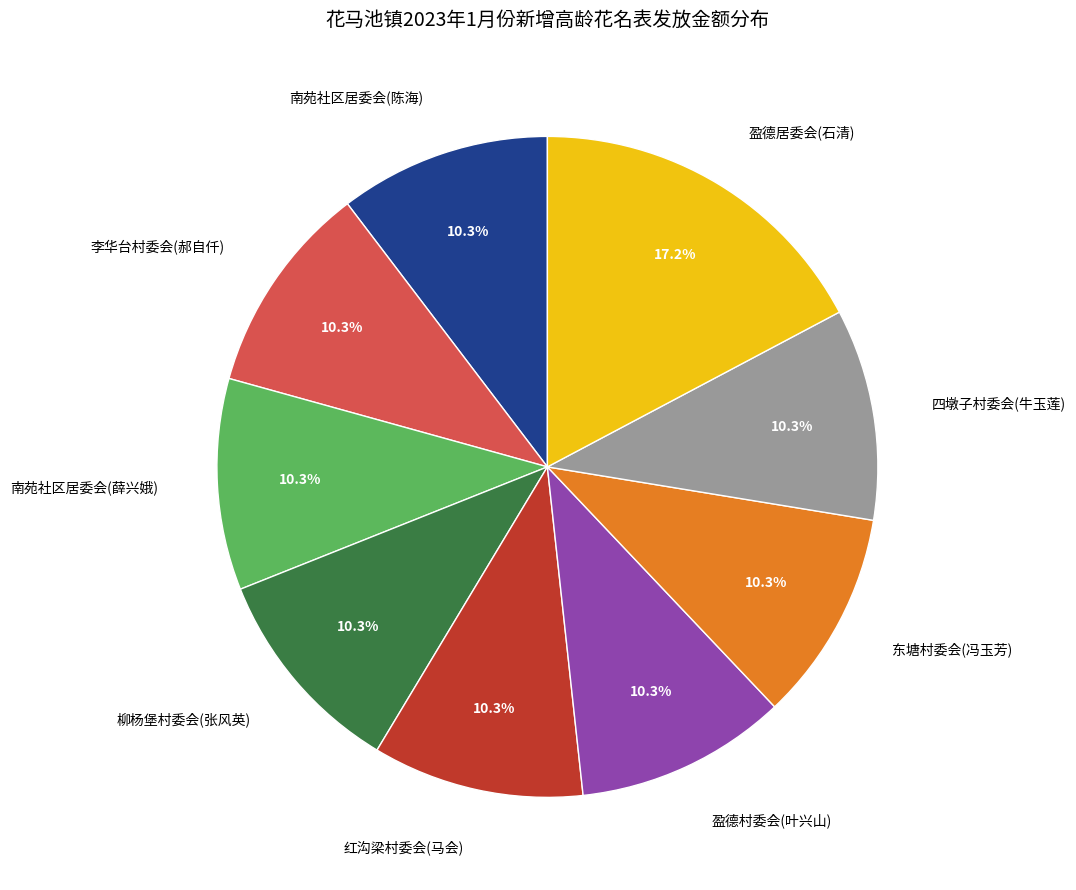

Which category has the biggest portion of the pie?

盈德居委会(石清)